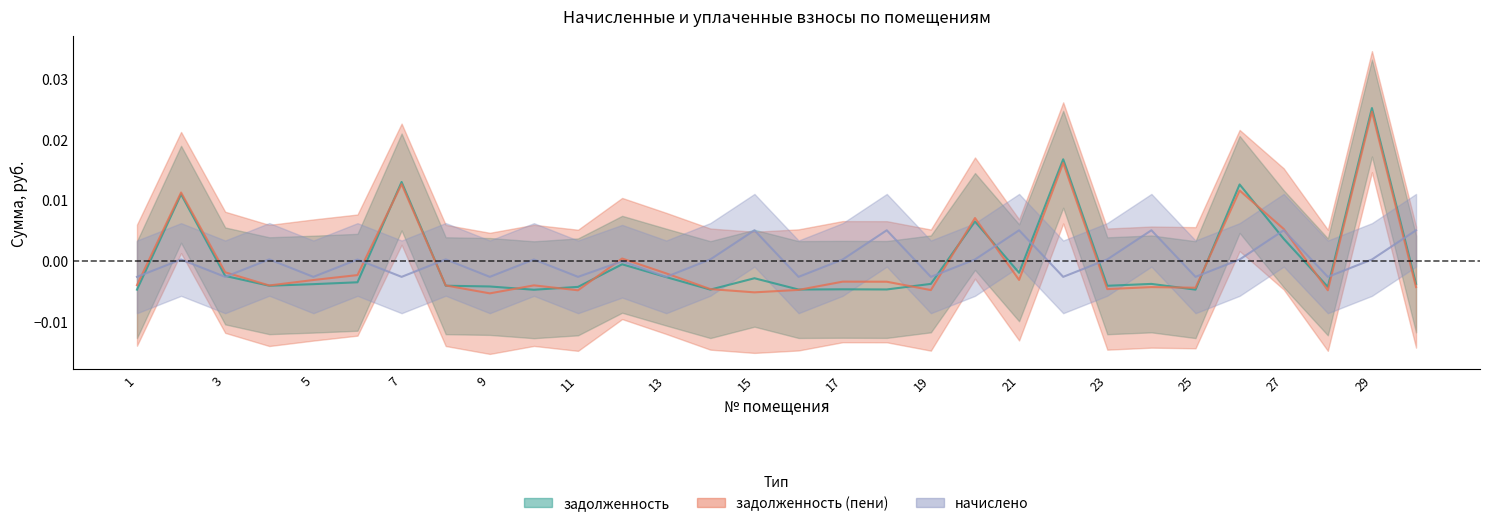

The value of задолженность (пени) at 7 is 0.0. True or false?

True